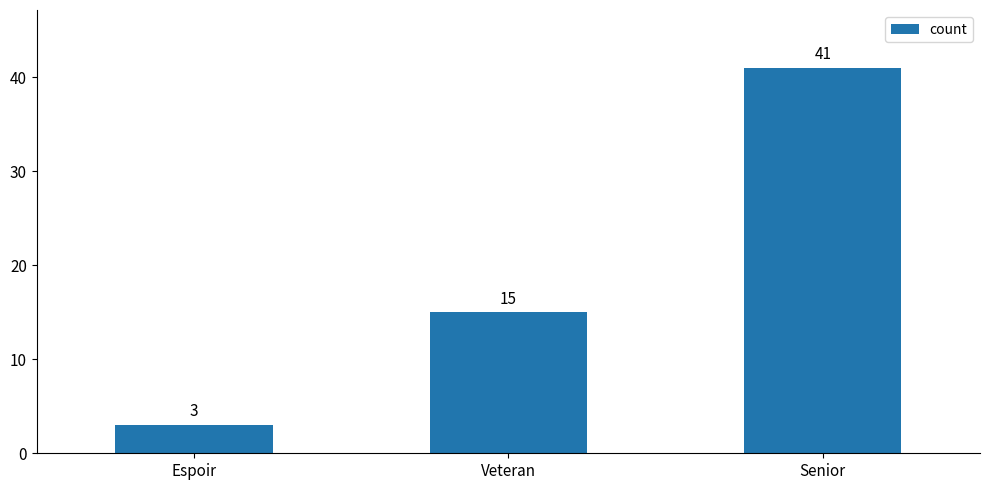

The chart shows a value of 41 at Senior. True or false?

True